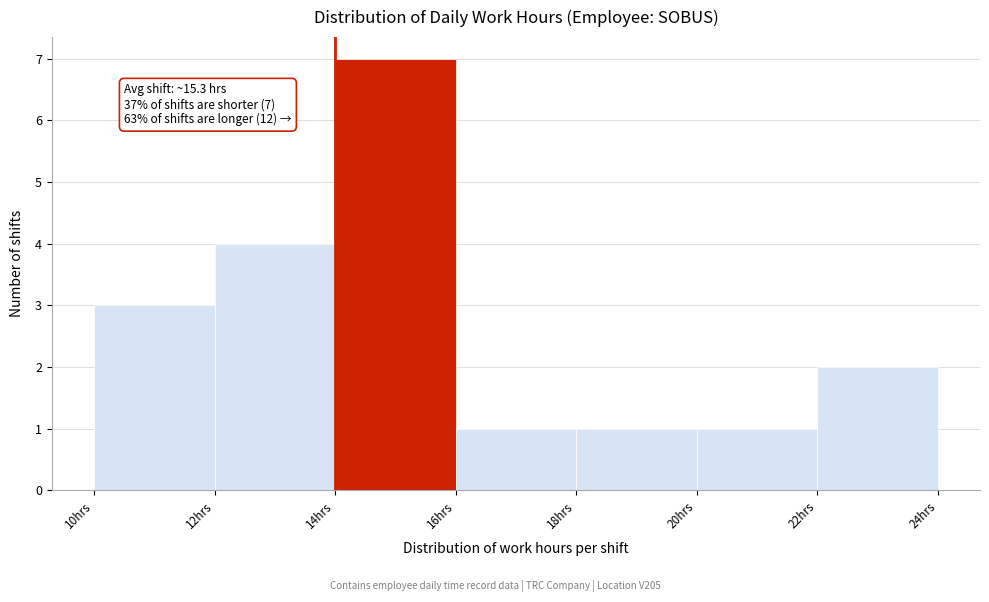

Which range on the x-axis has the tallest bar?

14 to 16